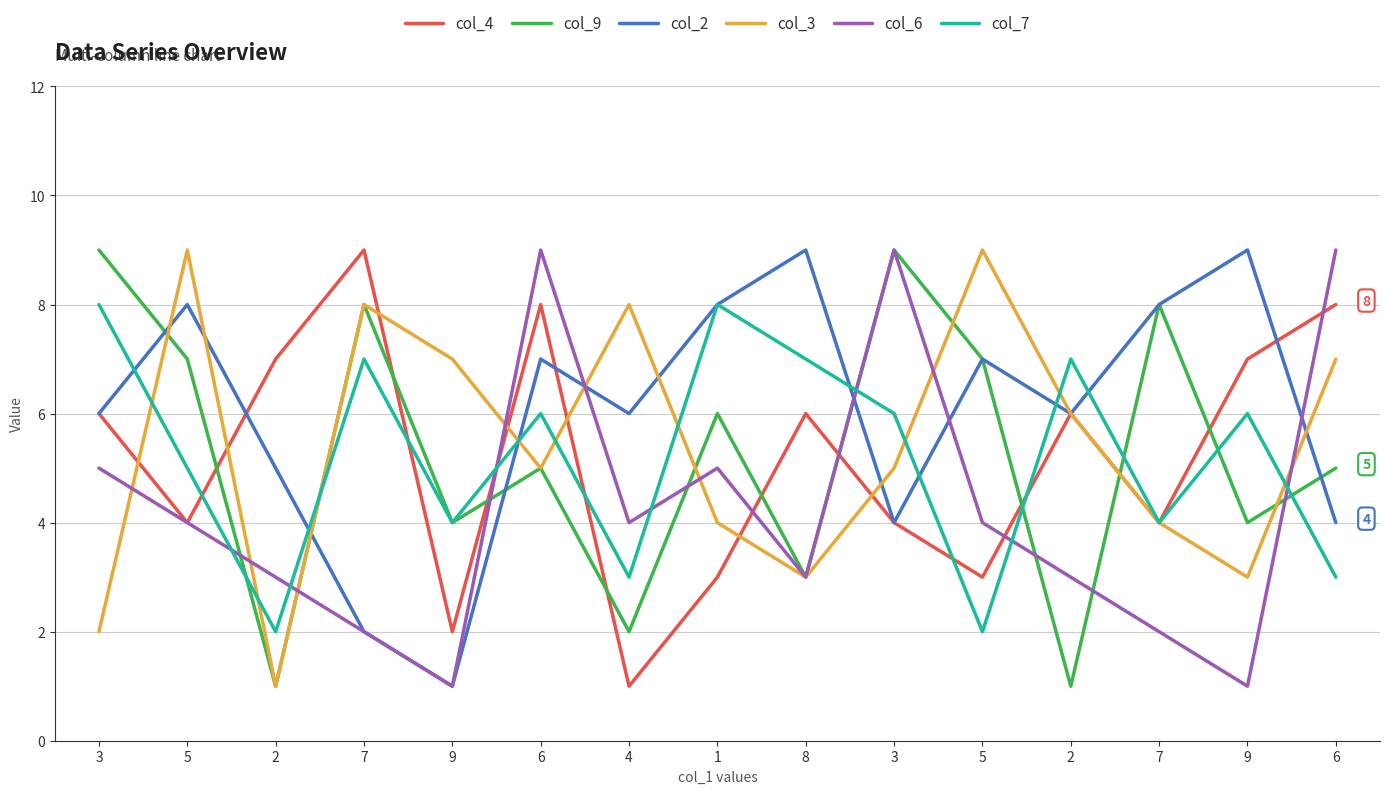

What is the spread (max minus min) of values at 8?

6